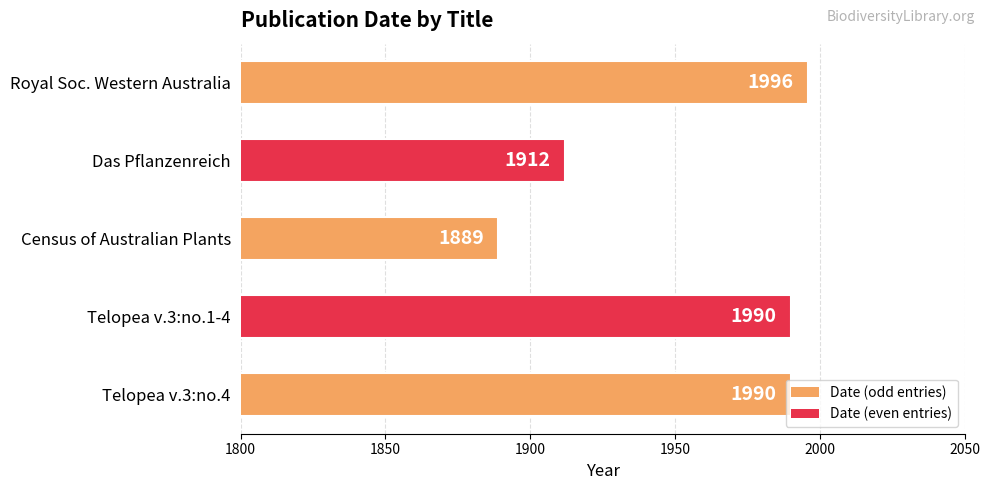

How many values are below 1990?

2